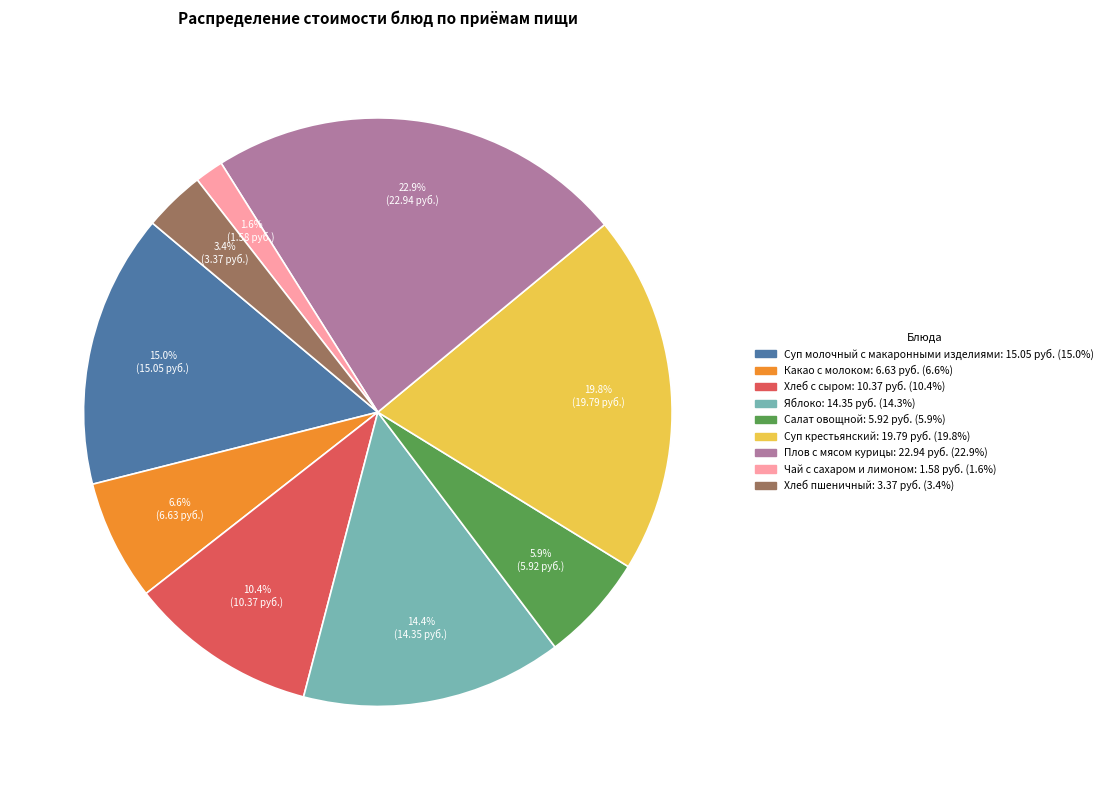

Is there any slice that represents more than half of the pie?

No